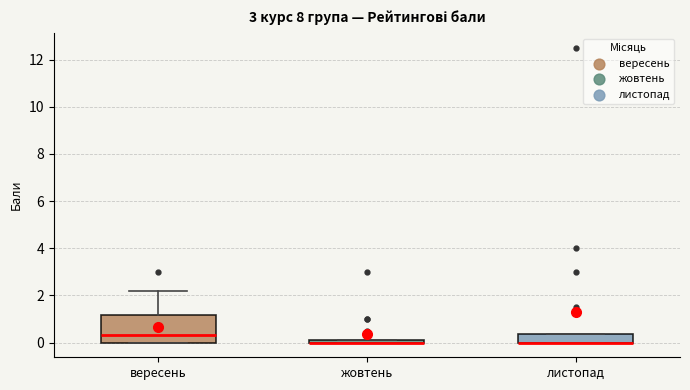

Where is the upper edge of the box for листопад on the y-axis? The values are not printed on the chart, so give them approximately, as read against the axis.

0.4